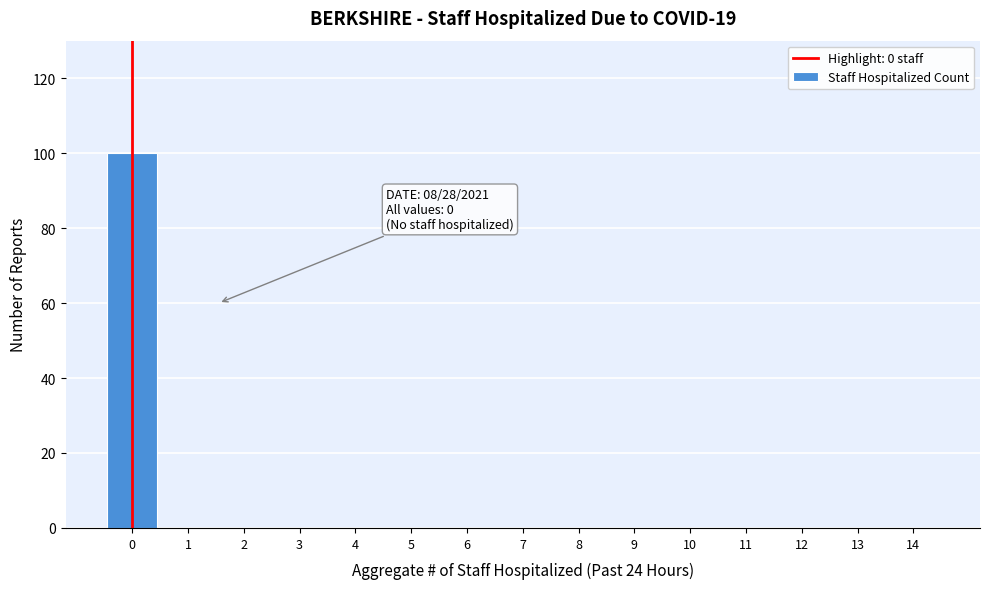

Reading left to right, what are all the values shown in this chart?

0=100	1=0	2=0	3=0	4=0	5=0	6=0	7=0	8=0	9=0	10=0	11=0	12=0	13=0	14=0